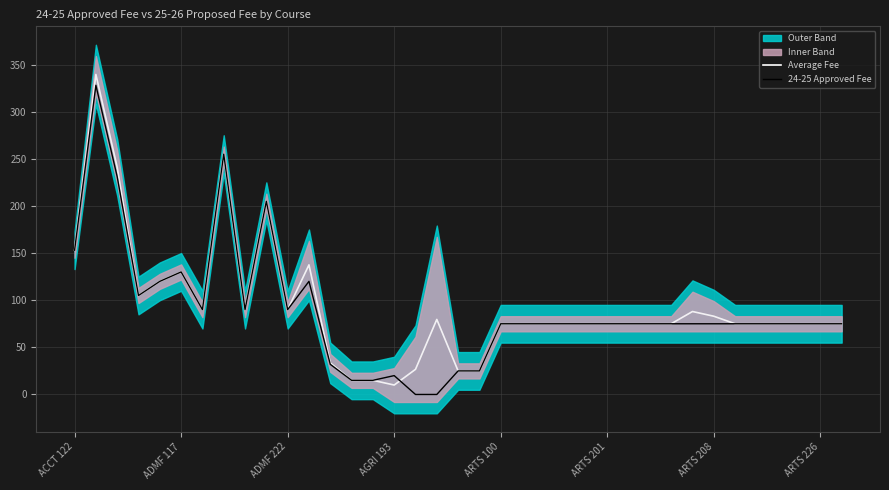

Where does the Sum of 24-25 Approved Fee series first go above 75?

ACCT 122